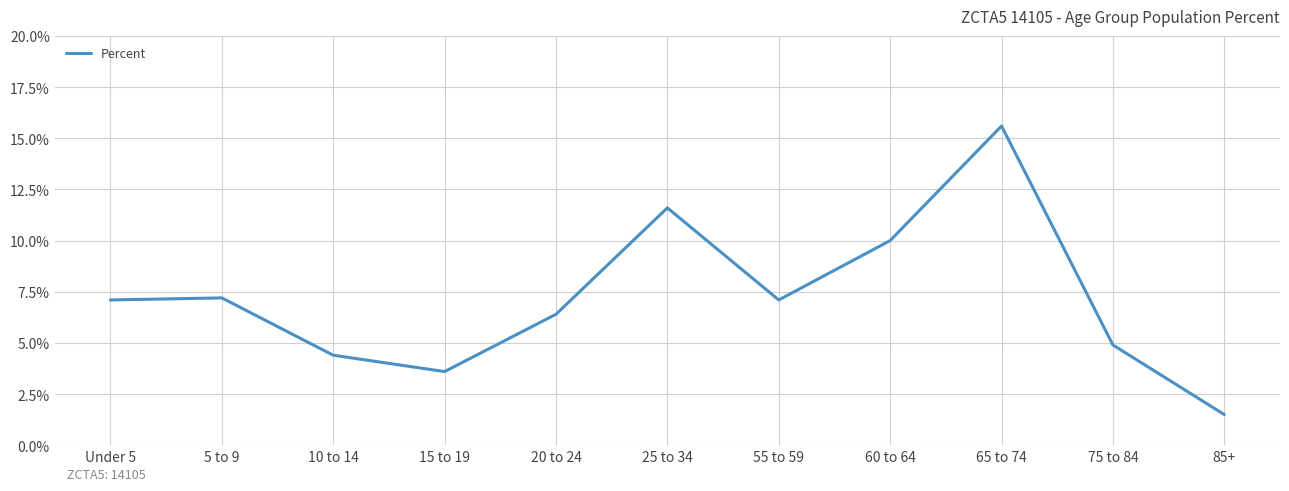

What is the smallest value displayed?

1.5